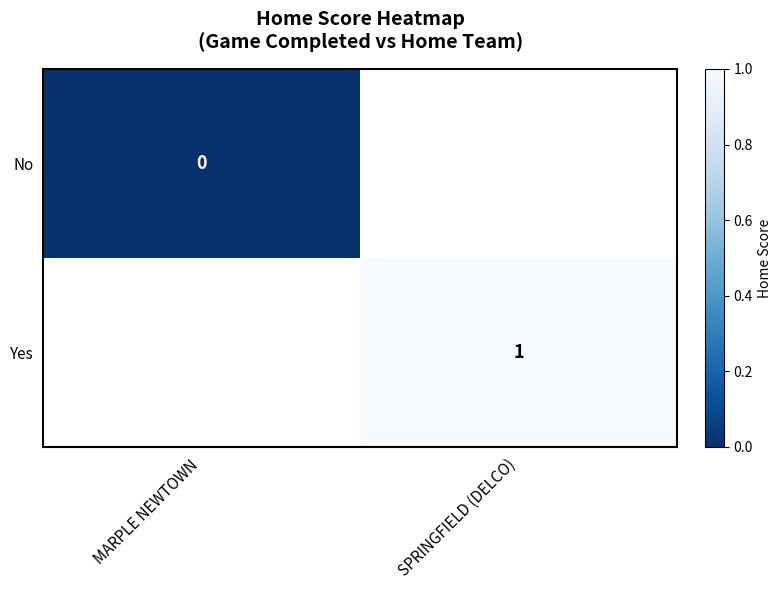

Is the value of No at MARPLE NEWTOWN greater than the value of Yes at SPRINGFIELD (DELCO)?

No